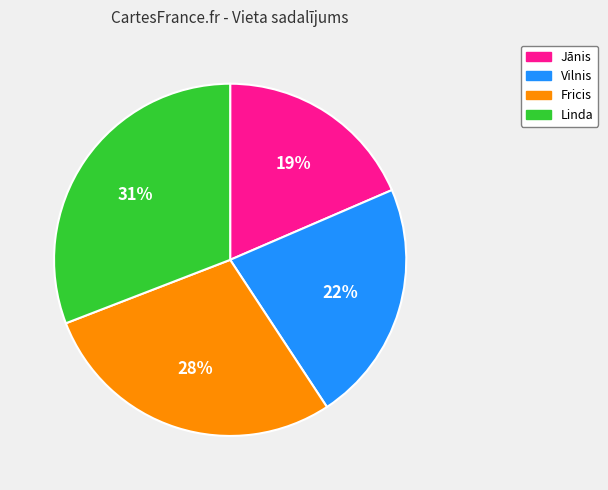

To the nearest percent, what percentage of the pie is Jānis?

19%